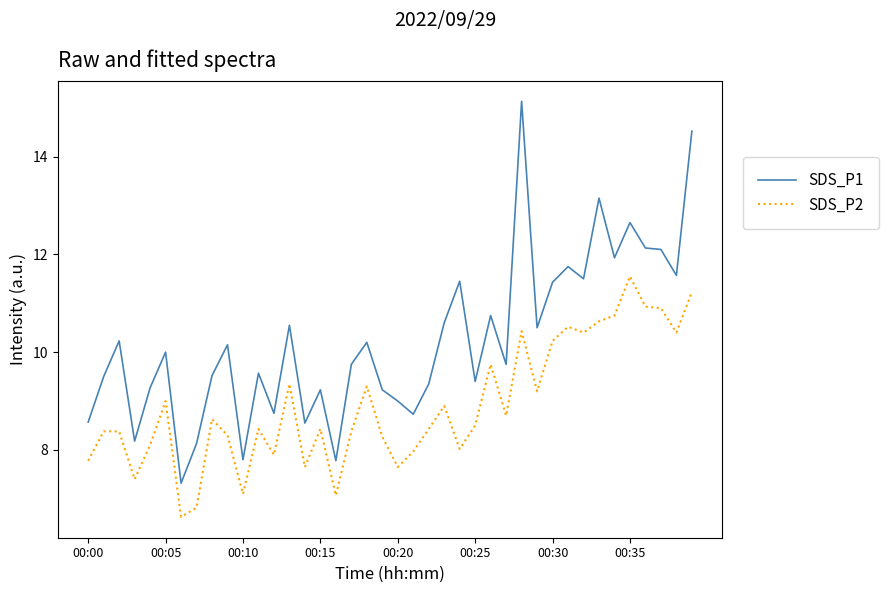

List the series in order of their overall mean, highest first.

SDS_P1, SDS_P2